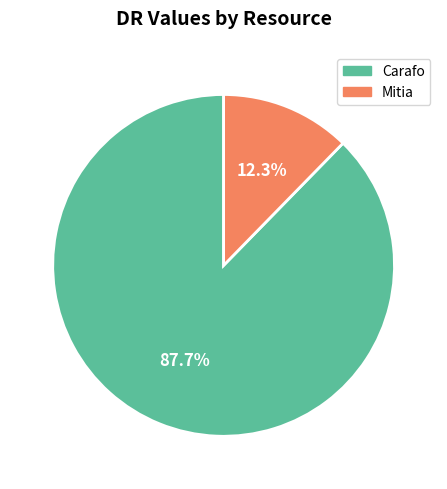

To the nearest percent, what portion does Mitia represent?

12%